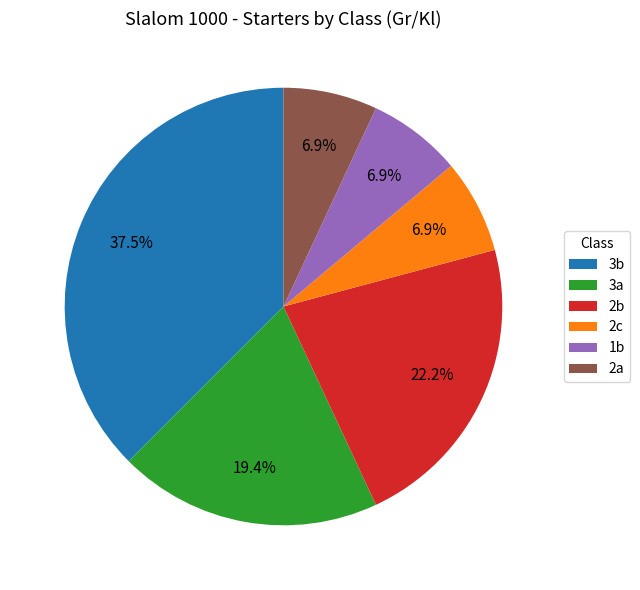

Is there a majority slice in this chart?

No